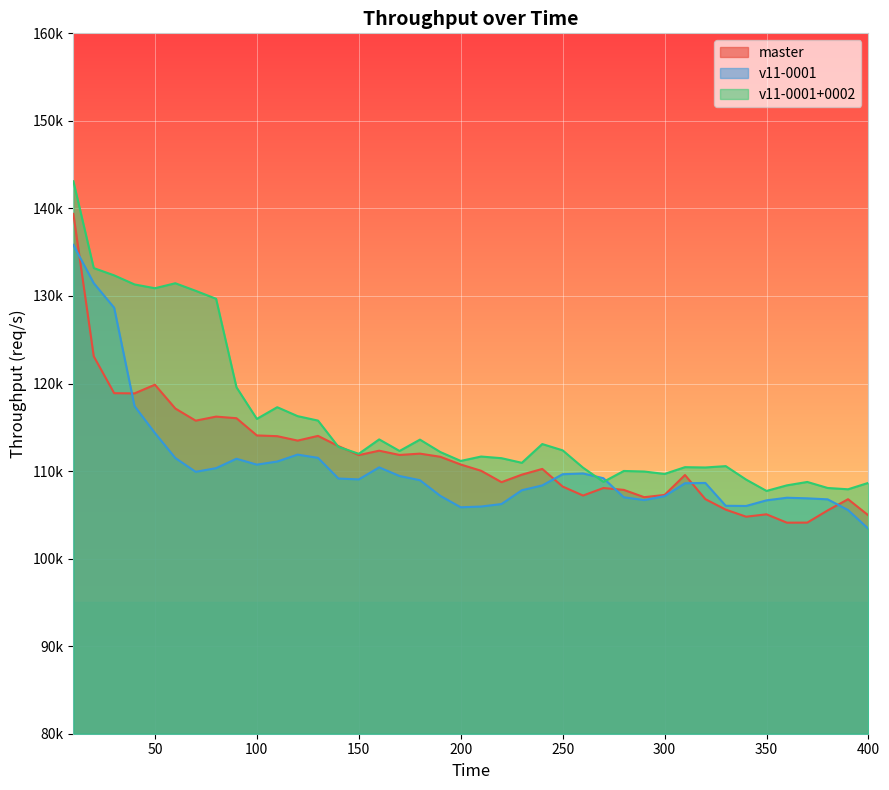

What is the difference between the second highest and second lowest values in the master series?

18988.8